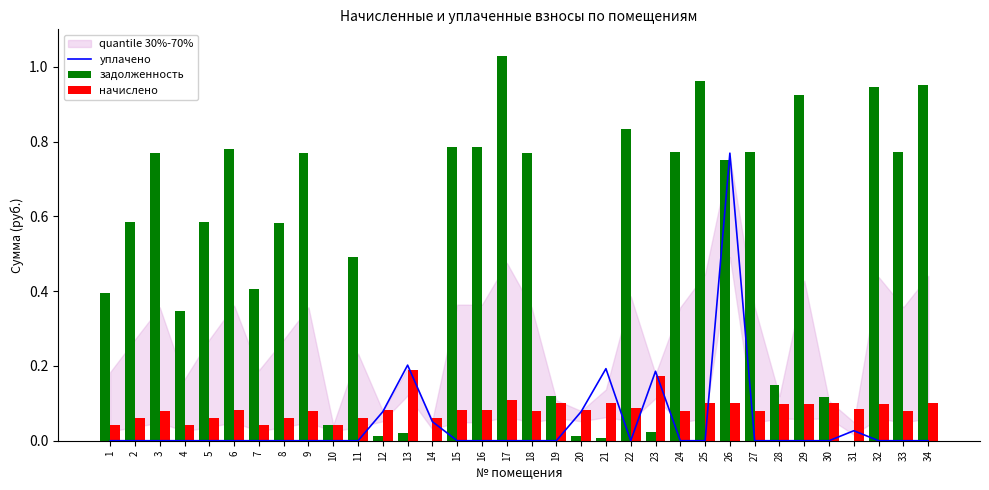

The value of задолженность at 10 is 0.1. True or false?

False